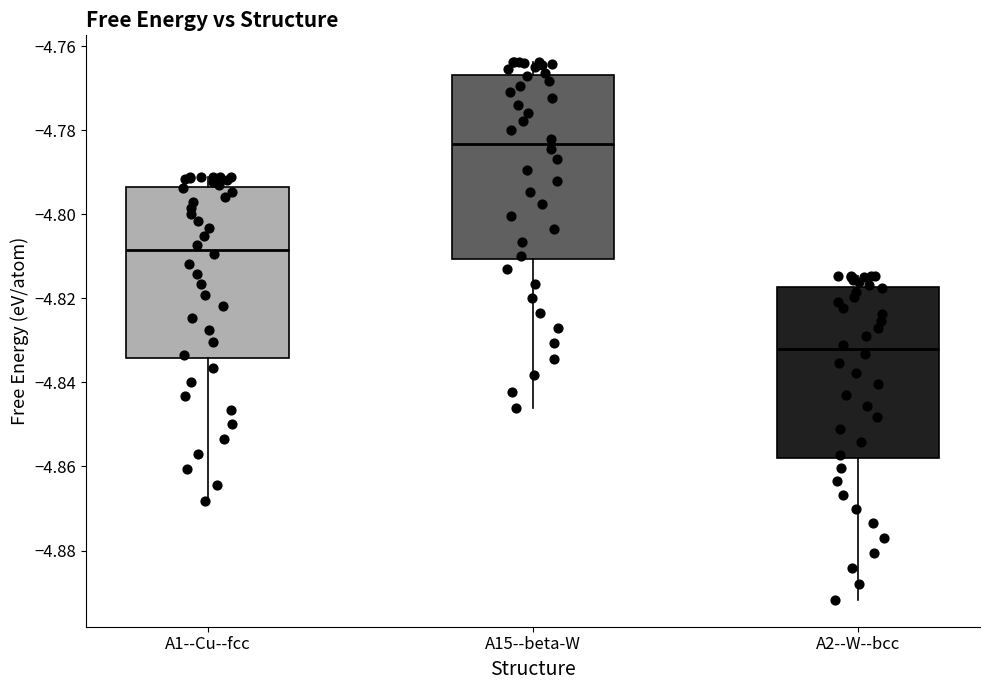

Reading left to right, read every box against the y-axis: the position of its median line, the range the box covers, and the ends of its whiskers. The values are not printed on the chart, so give them approximately, as read against the axis.

A1--Cu--fcc: median -4.808, box -4.834 to -4.794, whiskers -4.868 to -4.792
A15--beta-W: median -4.784, box -4.810 to -4.766, whiskers -4.846 to -4.764
A2--W--bcc: median -4.832, box -4.858 to -4.818, whiskers -4.892 to -4.814